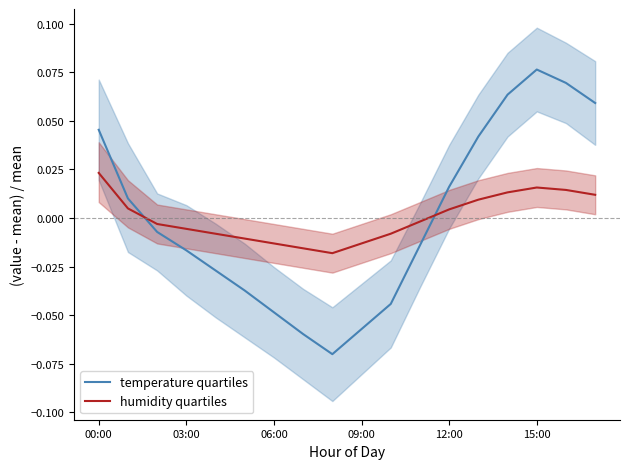

How many series are shown in this chart?

2